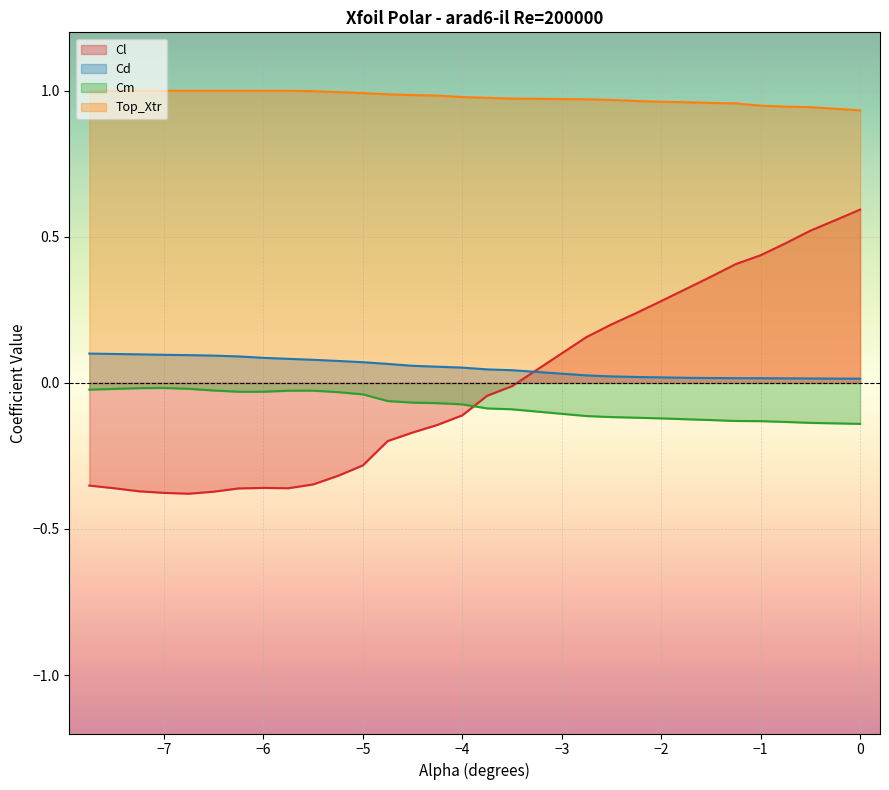

In Cl, how many points are lower than both neighbors (excluding endpoints)?

2